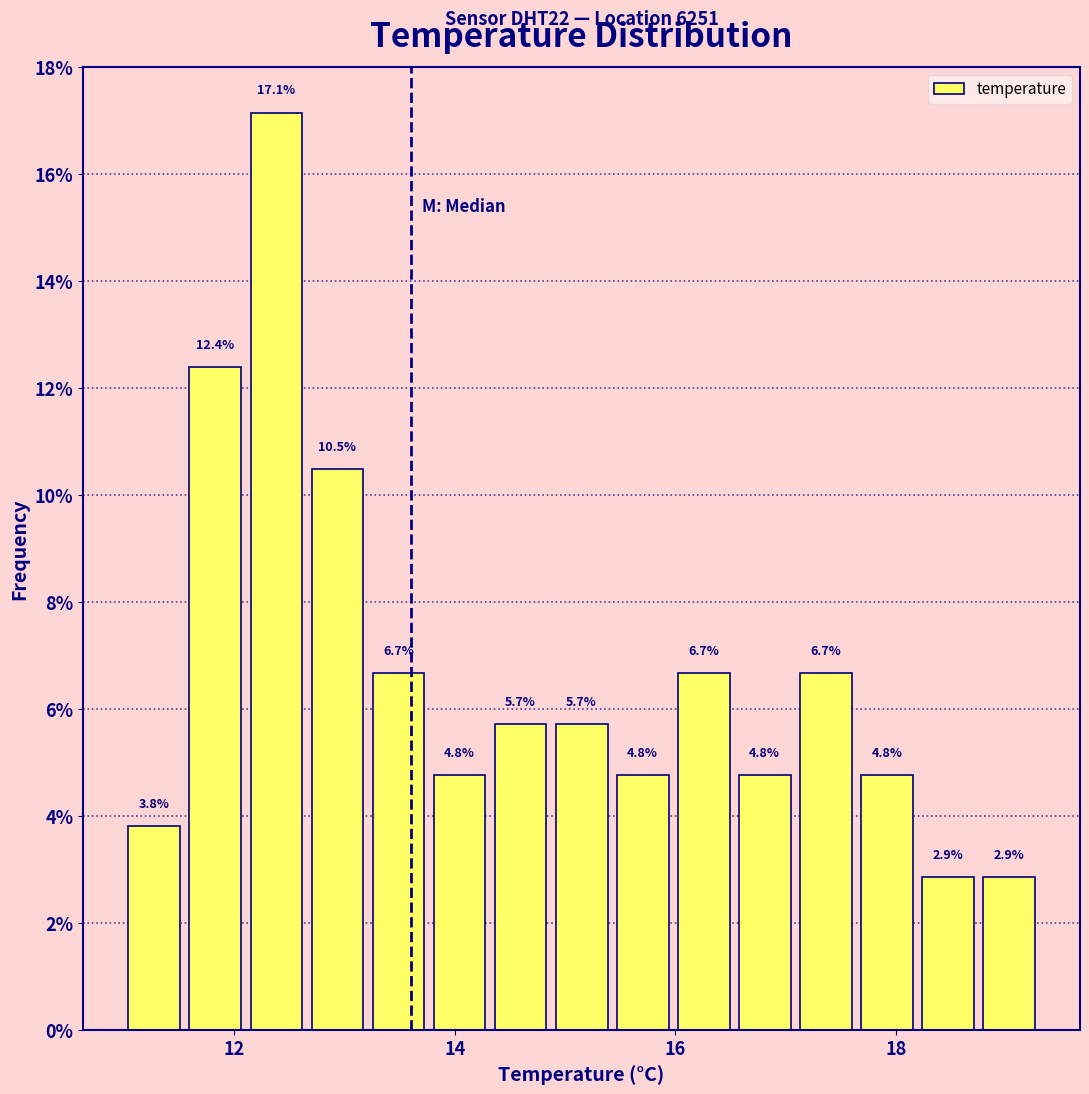

Read against the x-axis, roughly where is the centre of the tallest bar?

12.4